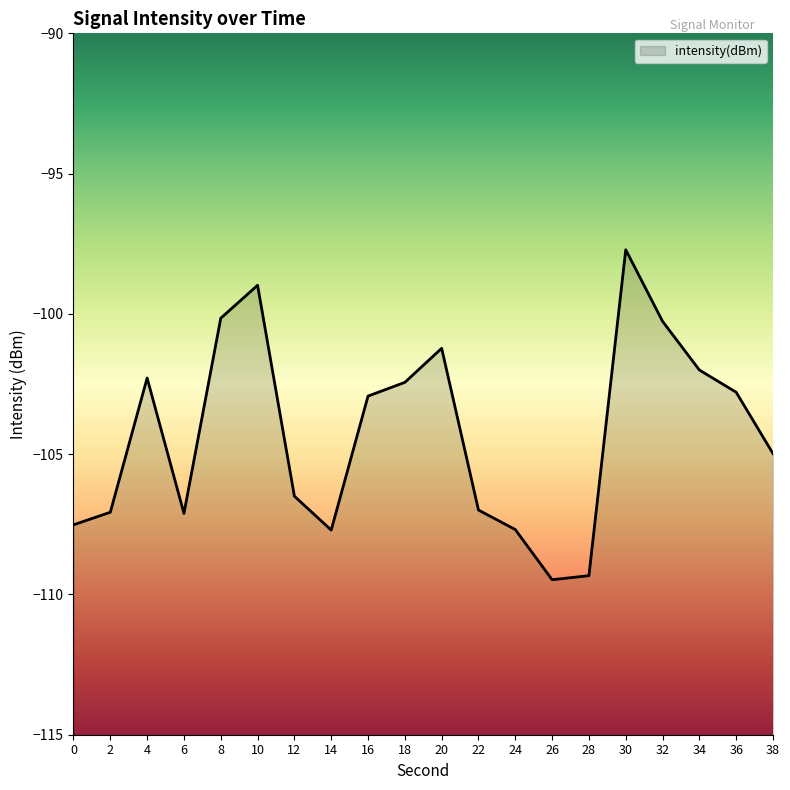

Is it true that the value at 18 is -145.1?

False